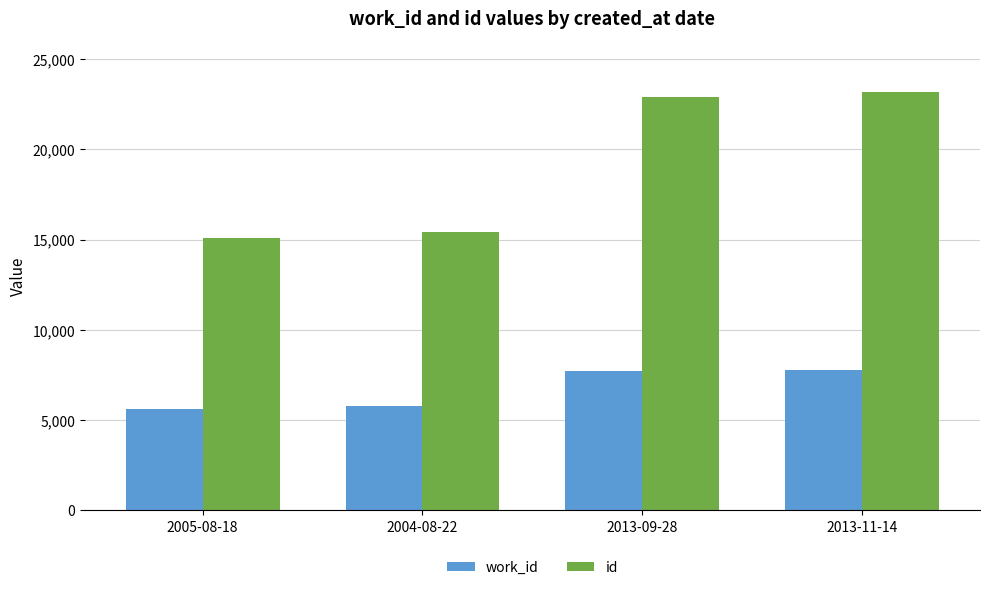

What is the difference between the highest and lowest values at 2013-09-28?

15189